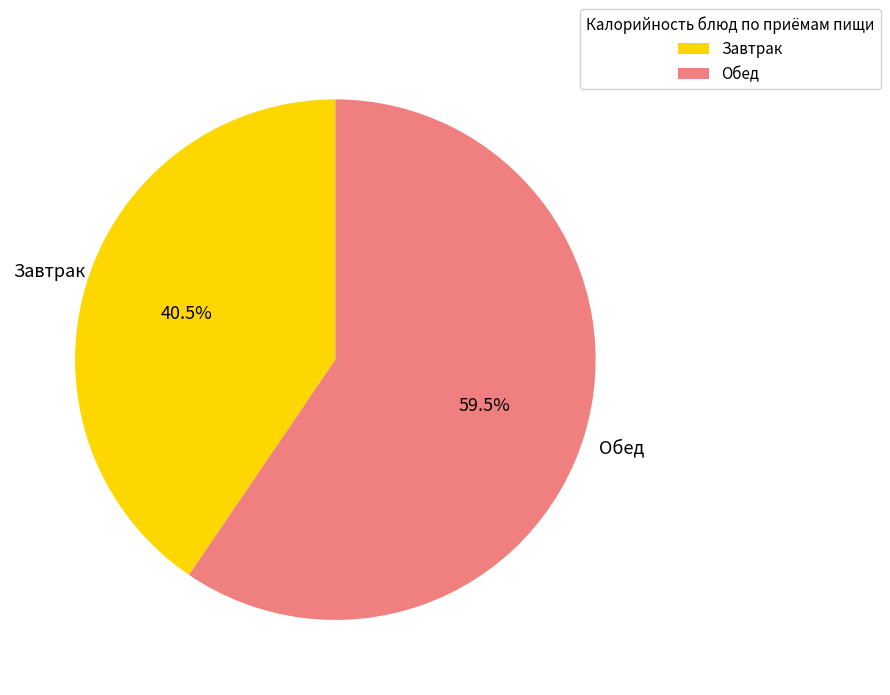

Does Обед account for over 50% of the chart?

Yes